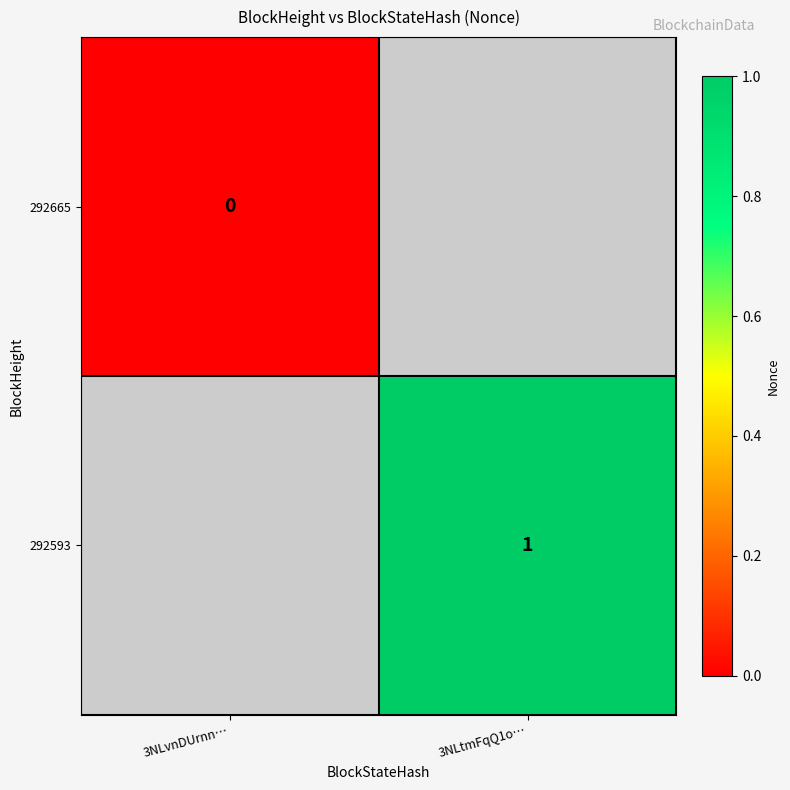

Which has a higher value, 3NLvnDUrnn… or 3NLtmFqQ1o…?

3NLtmFqQ1o…